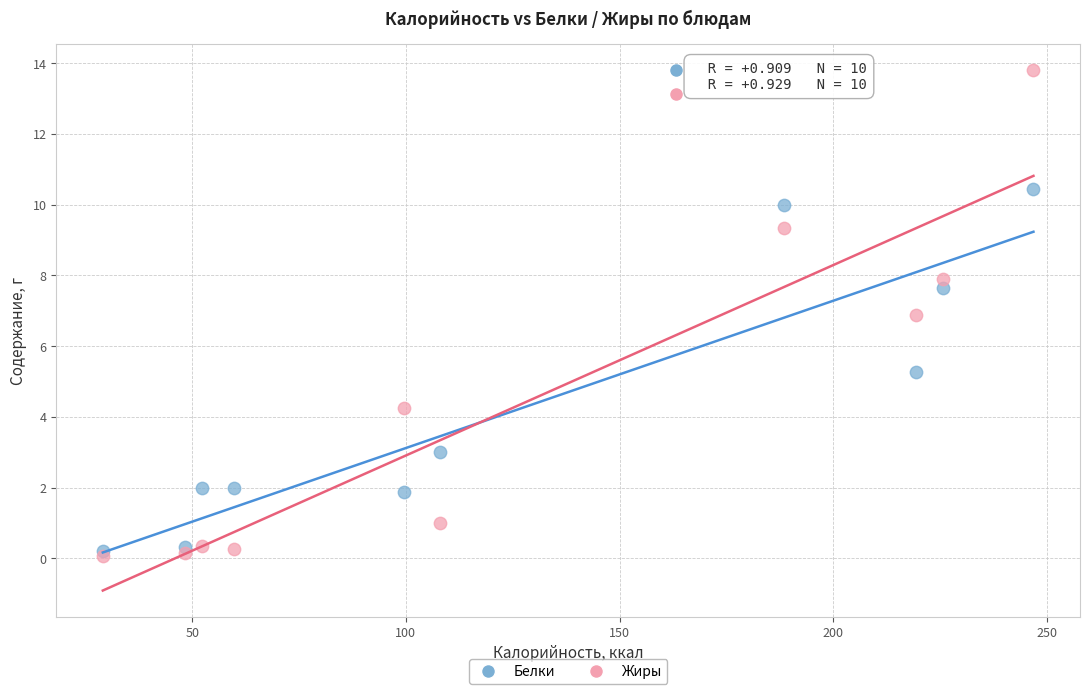

Across all series, what Y value is closest to 6?

5.3